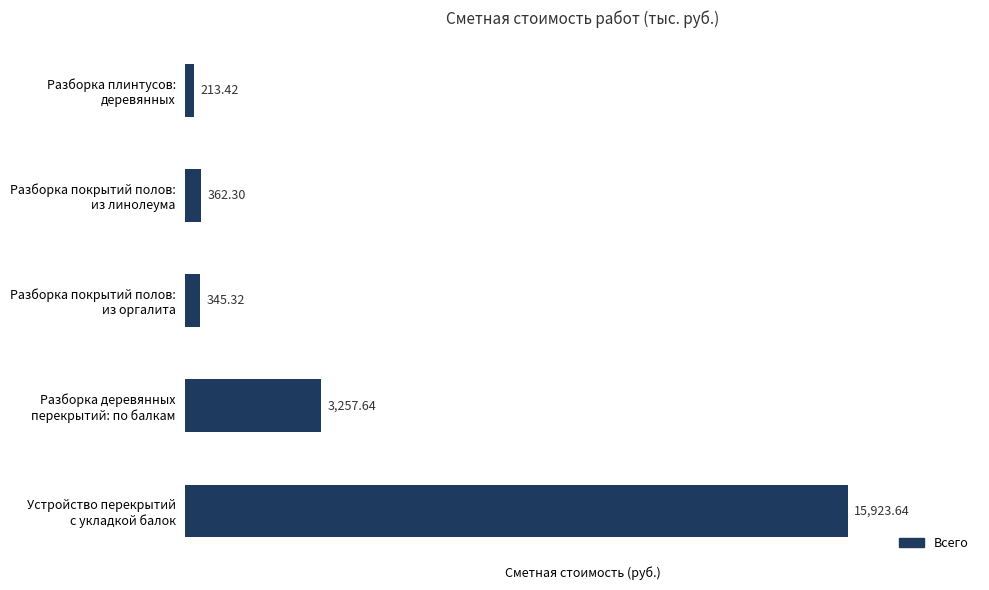

What is the difference between the maximum and minimum values?

15710.2